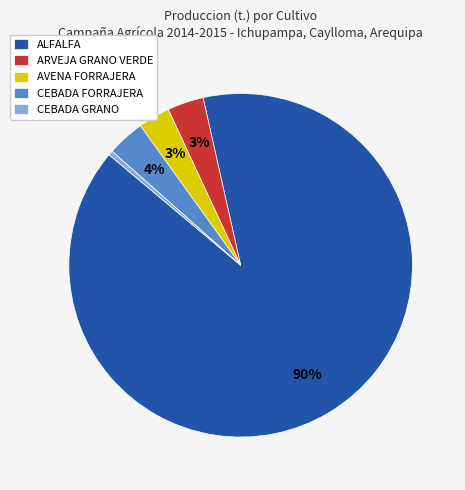

Count the number of slices in the pie.

5